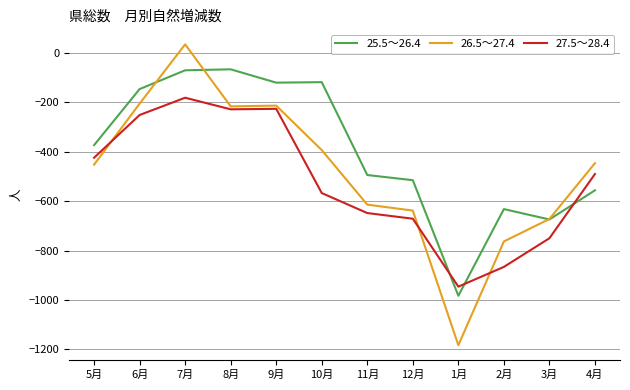

What is the difference between the maximum and minimum values in the 27.5～28.4 series?

765